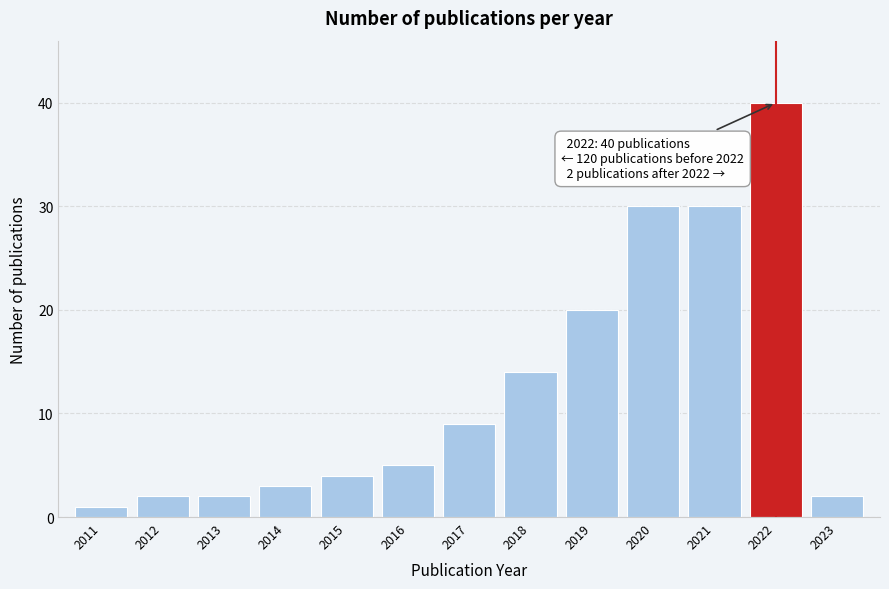

Reading left to right, list all the values displayed in this chart.

2011=1	2012=2	2013=2	2014=3	2015=4	2016=5	2017=9	2018=14	2019=20	2020=30	2021=30	2022=40	2023=2